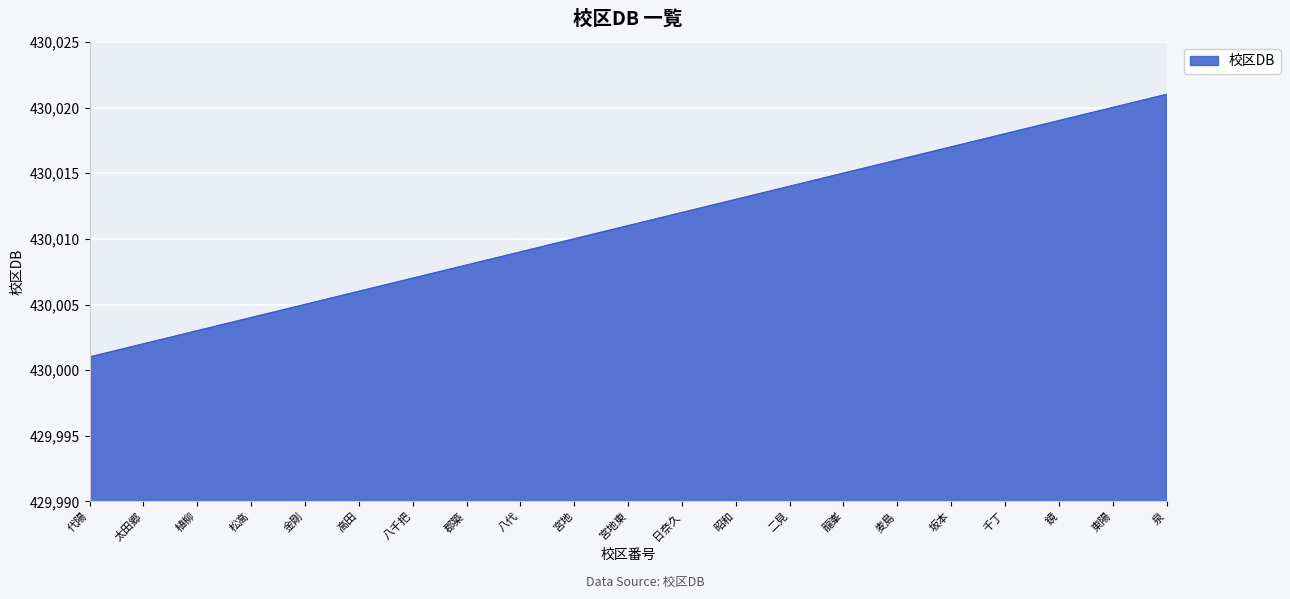

What is the change in value from 郡築 to 鏡?

+11